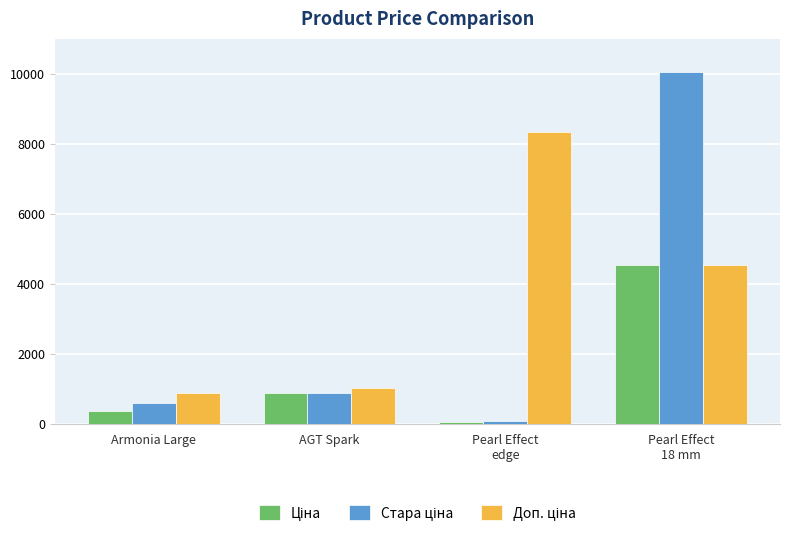

What is the smallest value displayed?

37.0